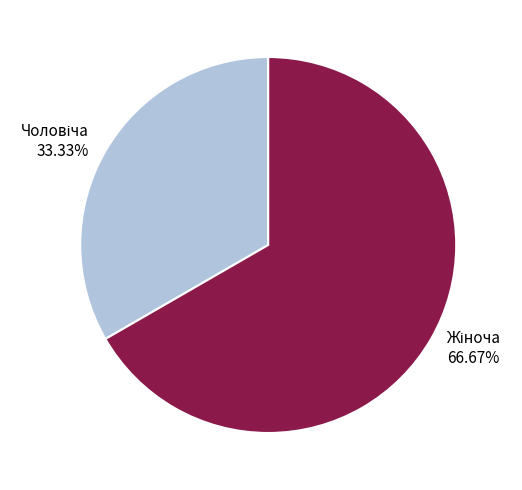

Is there a majority slice in this chart?

Yes